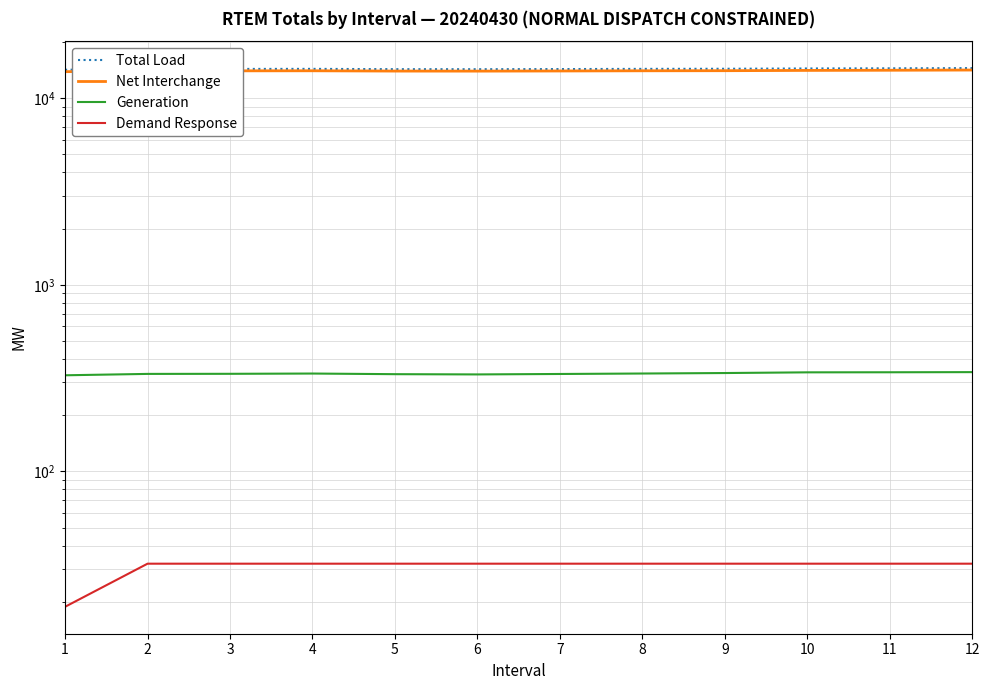

Which series has the largest total across all categories?

Total Load